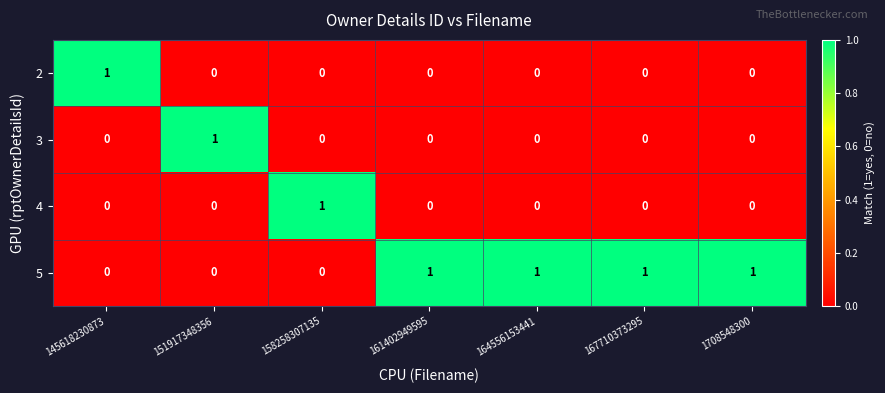

Reading left to right, transcribe all the data shown in this chart.

2: 1	0	0	0	0	0	0
3: 0	1	0	0	0	0	0
4: 0	0	1	0	0	0	0
5: 0	0	0	1	1	1	1